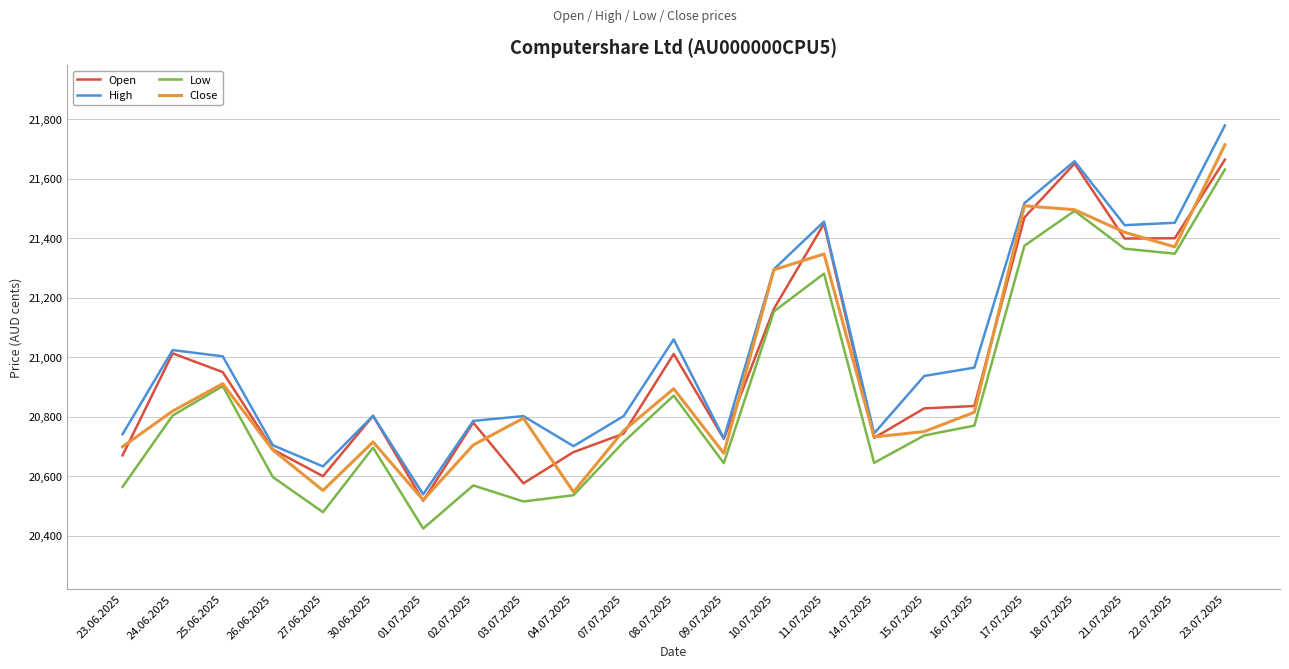

Where do Close and Open first cross each other?

23.06.2025 and 24.06.2025